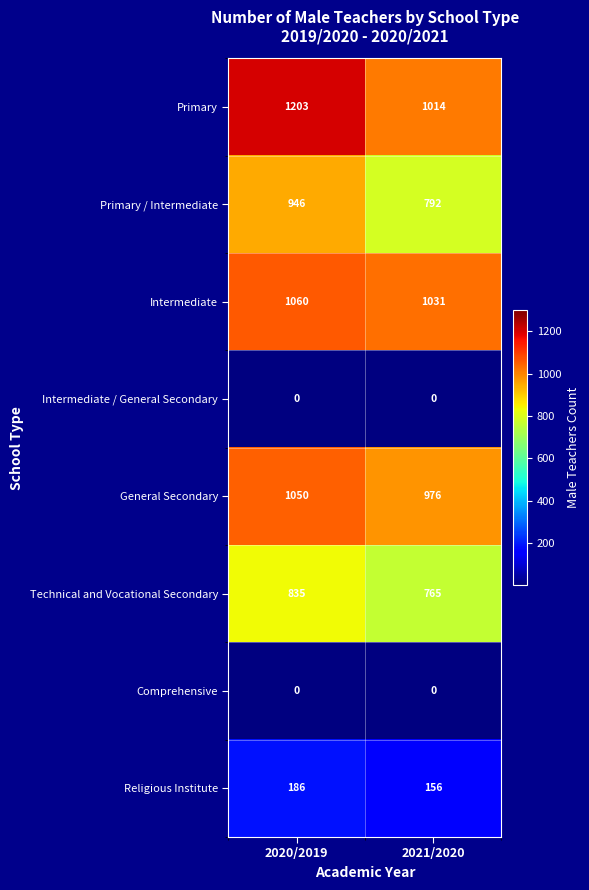

Which series has the largest range (max minus min)?

Primary